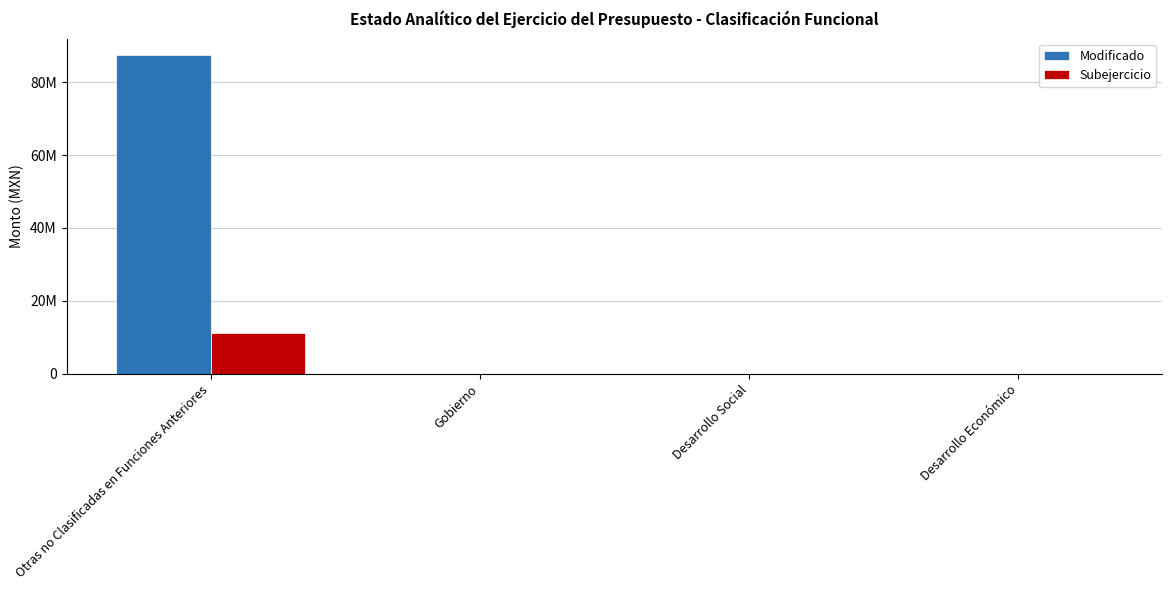

Does the chart contain stacked bars?

No